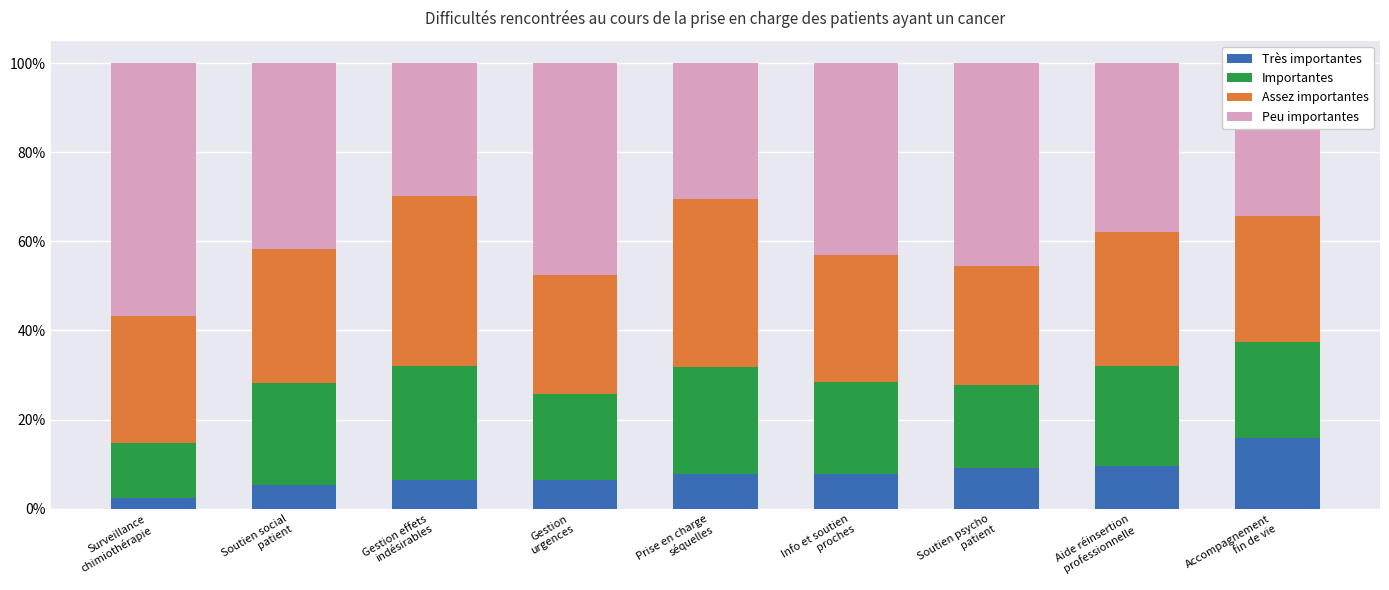

Which series changed the most between Soutien social
patient and Info et soutien
proches?

Très importantes